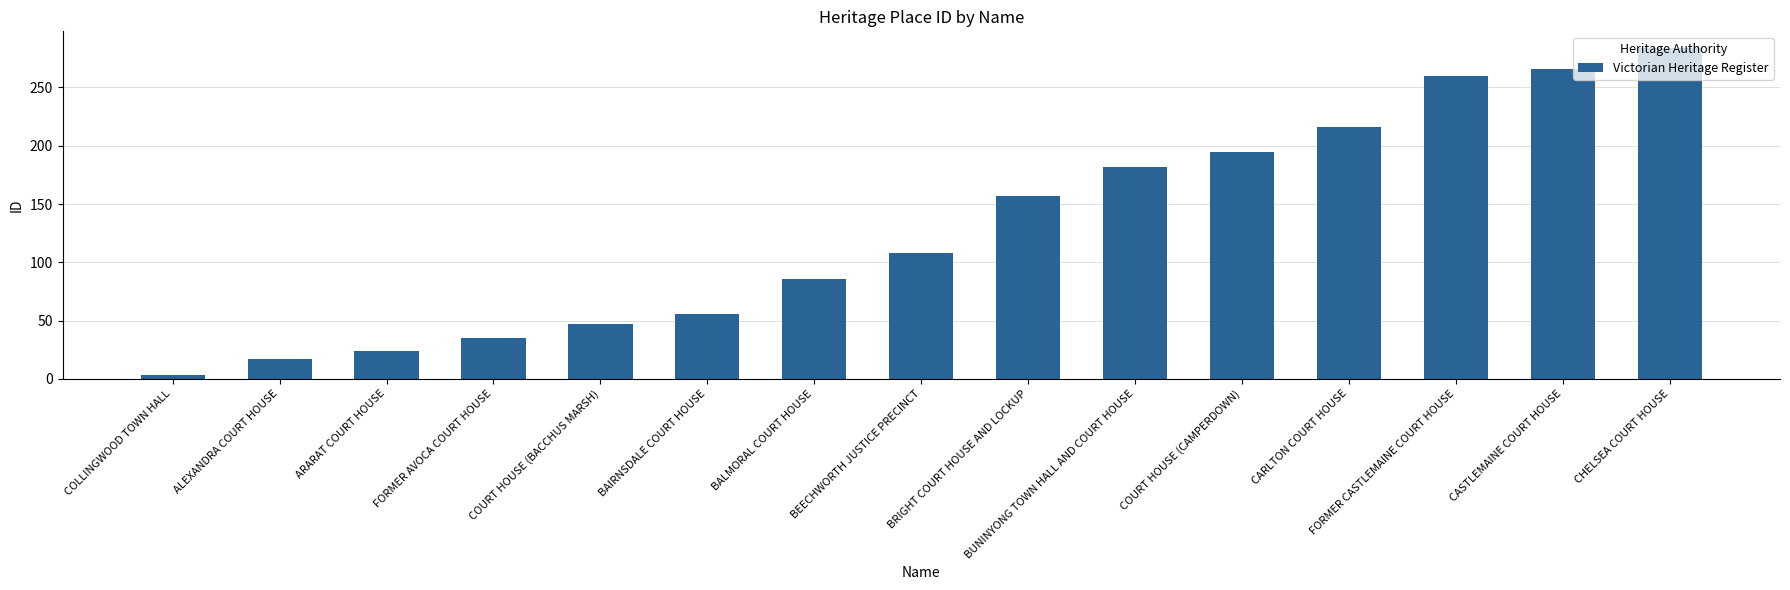

Which category has the lowest value across all series?

COLLINGWOOD TOWN HALL